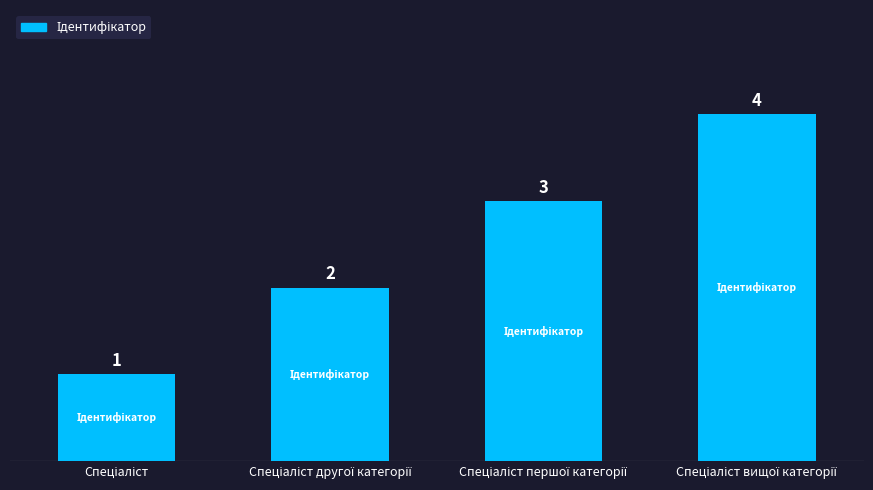

What is the difference between the maximum and minimum values?

3